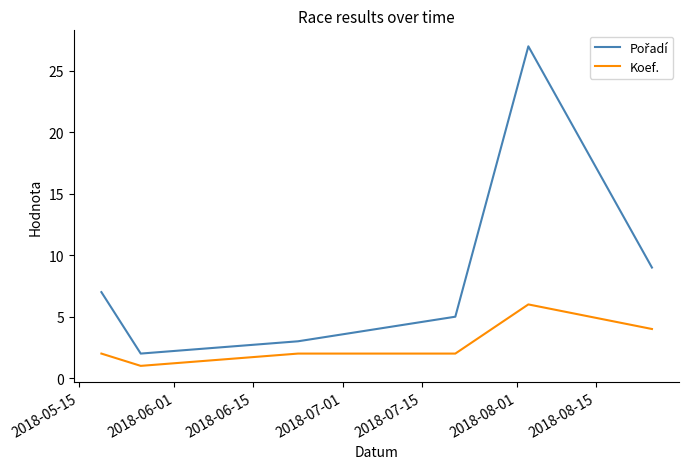

What is the difference between the maximum and minimum values in the Koef. series?

5